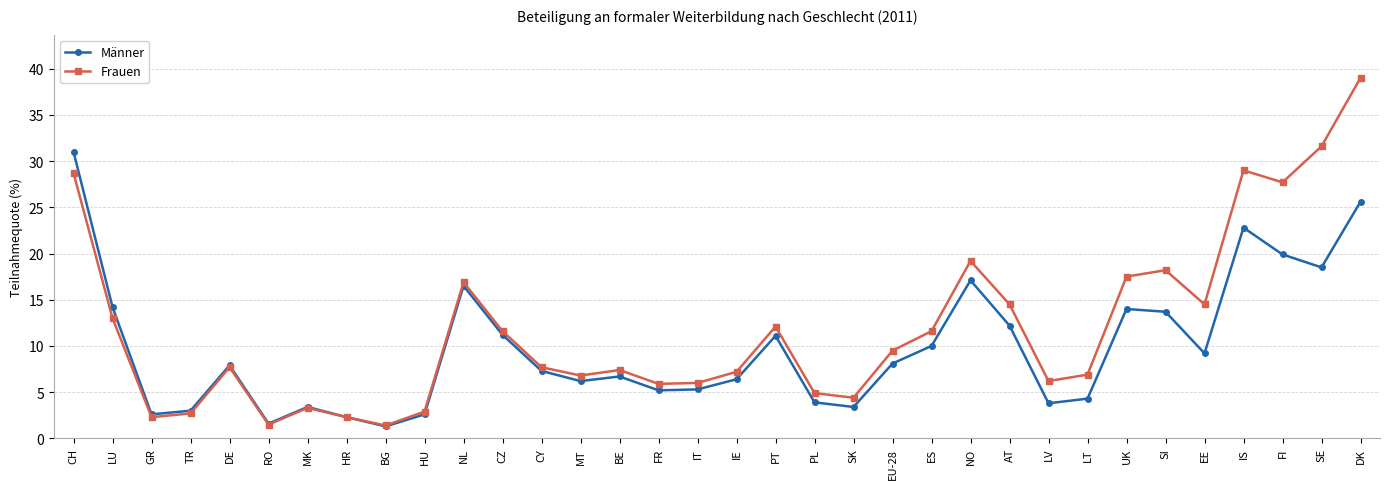

How many interior local peaks does the Männer series have?

8